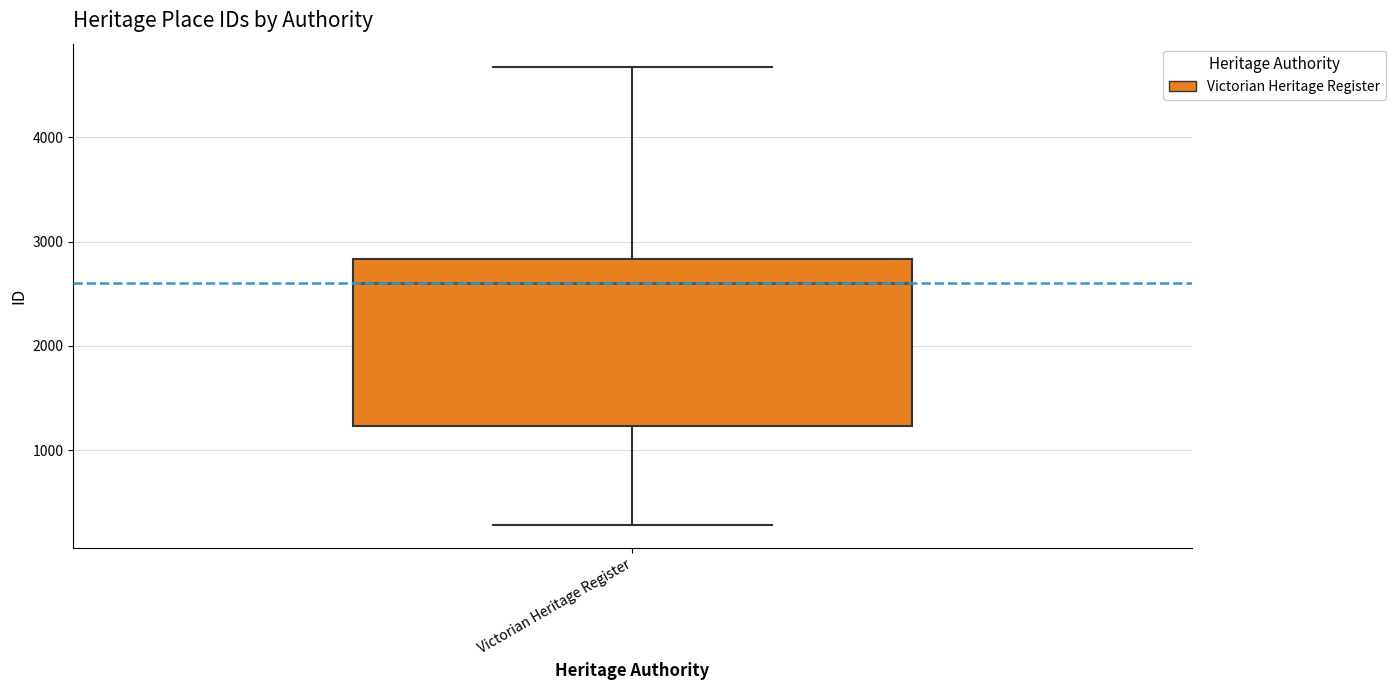

Transcribe this box plot: give where the median line is, the range the box spans, and where the two whiskers end, as read against the y-axis. The values are not printed on the chart, so give them approximately, as read against the axis.

median 2600, box 1200 to 2800, whiskers 300 to 4700